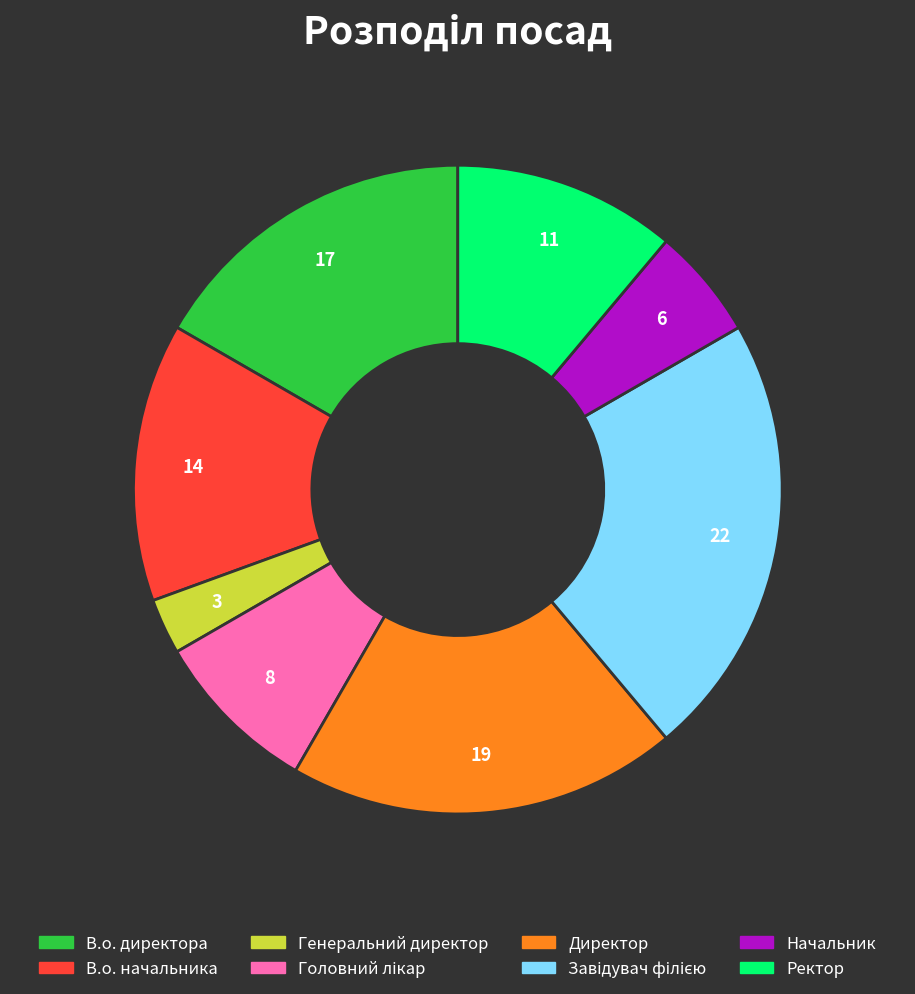

Does Начальник account for over 50% of the chart?

No